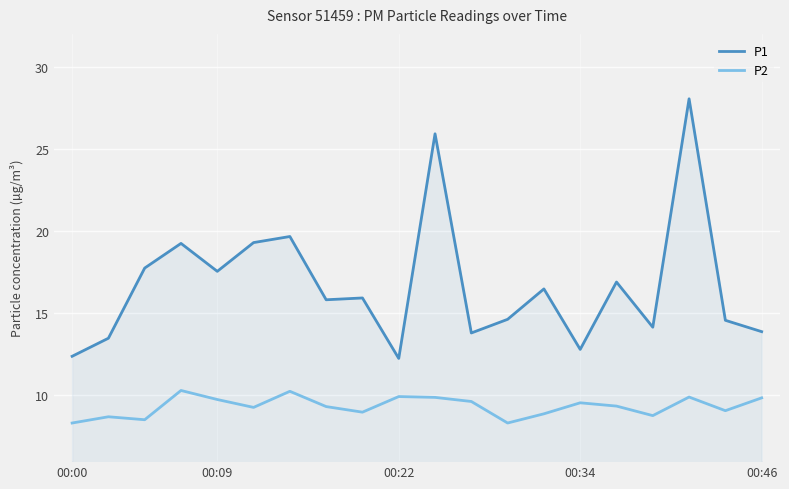

Which series has the widest spread of values?

P1